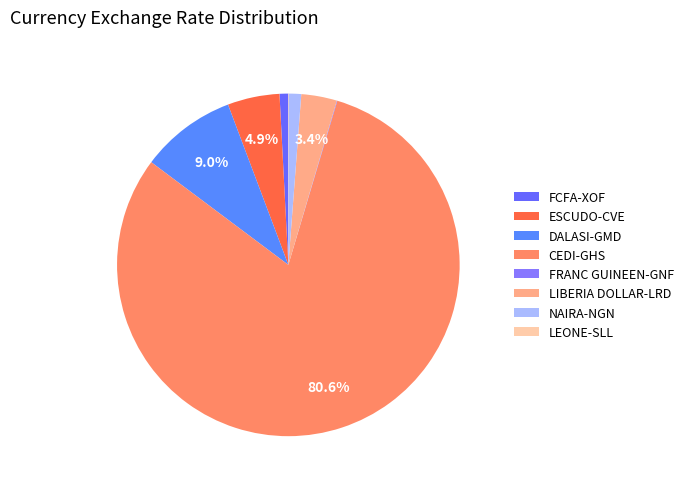

How many segments does this pie chart have?

8